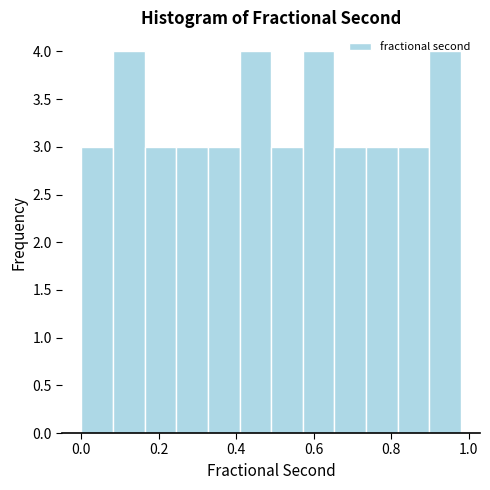

Reading left to right, transcribe this chart: for each bar, give the range it covers on the x-axis and its height. Neither the bar edges nor the heights are printed on the chart, so give them approximately, as read against the axes.

0.00 to 0.08: 3
0.08 to 0.16: 4
0.16 to 0.24: 3
0.24 to 0.32: 3
0.32 to 0.40: 3
0.40 to 0.50: 4
0.50 to 0.58: 3
0.58 to 0.66: 4
0.66 to 0.74: 3
0.74 to 0.82: 3
0.82 to 0.90: 3
0.90 to 0.98: 4